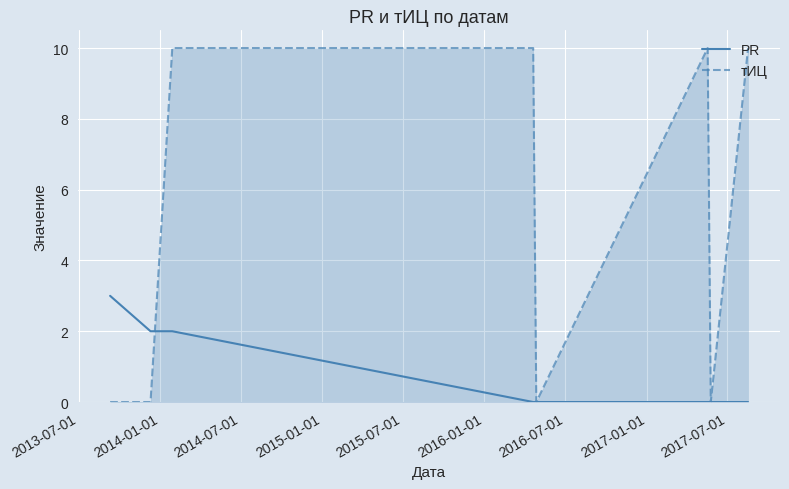

Which series has the largest total across all categories?

тИЦ